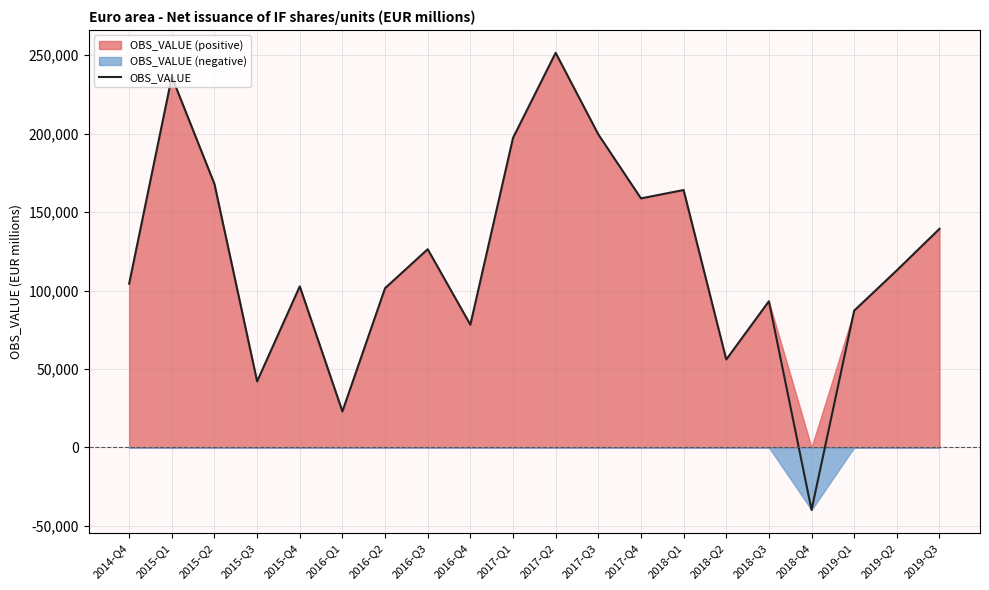

How many negative values are there?

1